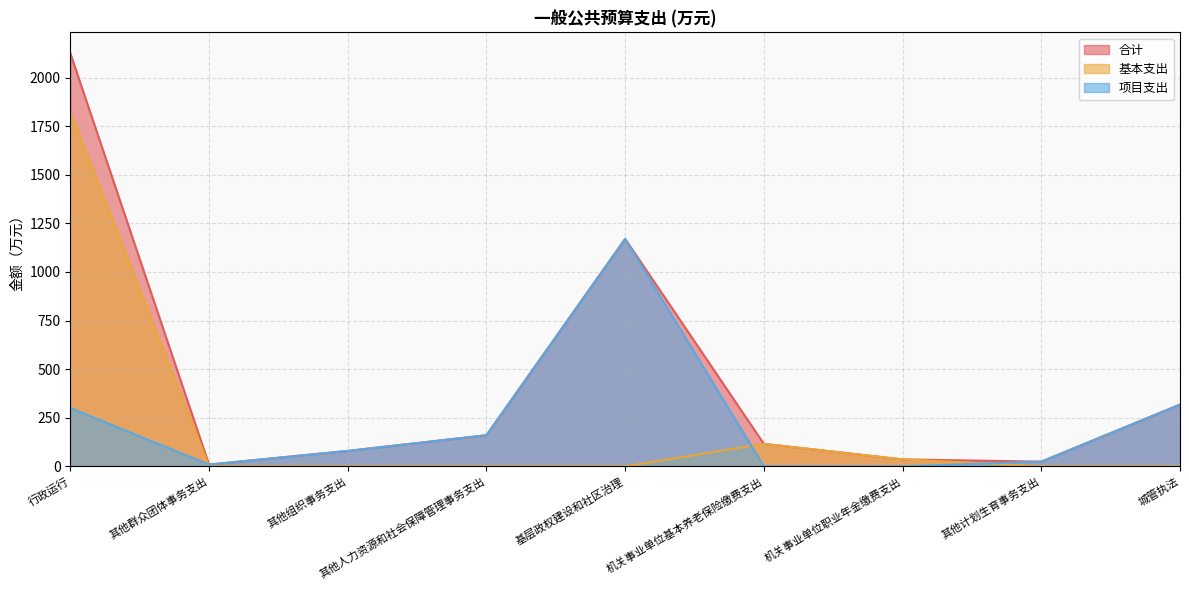

The 基本支出 series shows 0.0 at 其他组织事务支出. True or false?

True